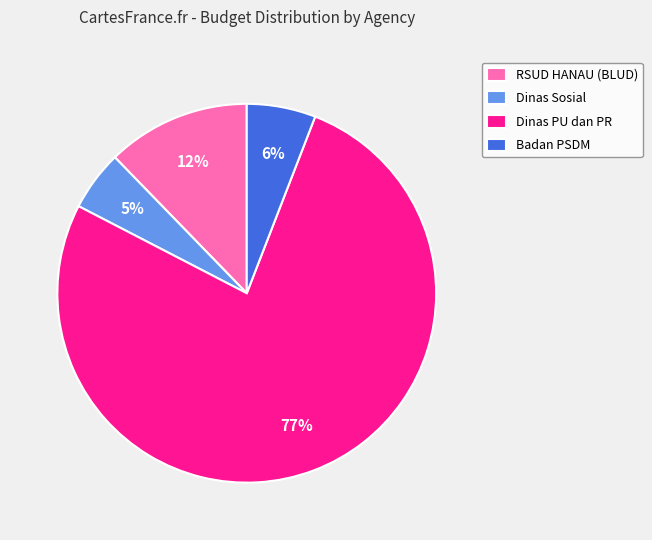

To the nearest percent, what is the difference between the largest and smallest slice percentages?

72%